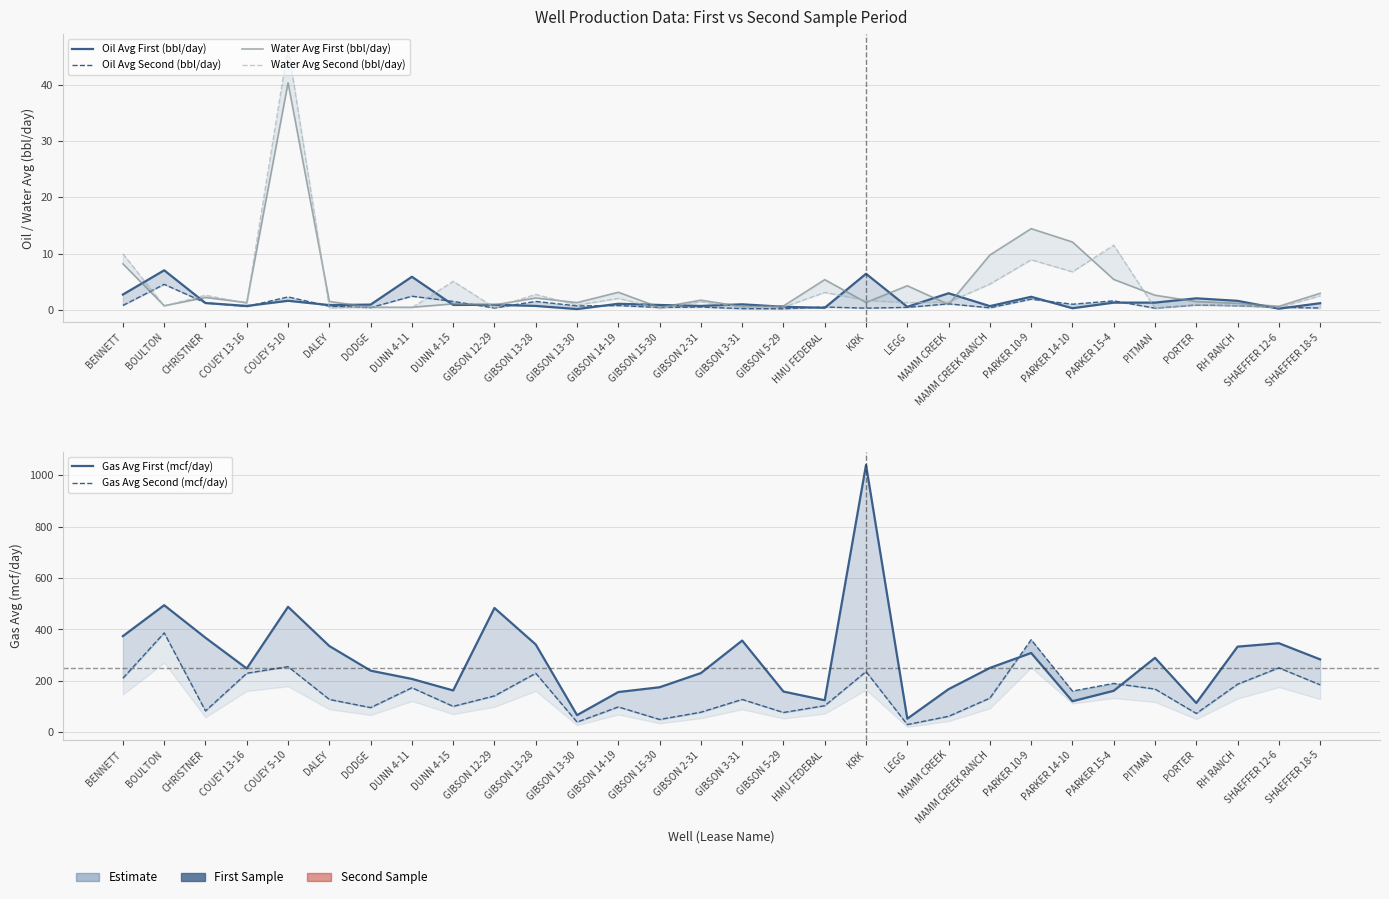

Reading left to right, extract all data points from this chart.

Oil Avg First (bbl/day): 2.7	7.0	1.2	0.7	1.6	0.8	0.9	5.9	0.9	0.9	0.7	0.1	1.1	0.9	0.7	1.0	0.5	0.4	6.4	0.5	2.9	0.7	2.3	0.3	1.3	1.3	2.0	1.6	0.2	1.2
Oil Avg Second (bbl/day): 0.8	4.5	1.2	0.6	2.3	0.7	0.4	2.4	1.5	0.3	1.5	0.7	0.8	0.4	0.5	0.2	0.2	0.5	0.3	0.4	1.1	0.4	1.9	1.0	1.6	0.3	0.9	0.7	0.5	0.3
Water Avg First (bbl/day): 8.2	0.7	2.2	1.3	40.3	1.5	0.4	0.5	1.1	0.9	2.1	1.3	3.1	0.4	1.7	0.6	0.7	5.4	1.3	4.3	1.0	9.7	14.4	12.1	5.4	2.6	1.5	1.2	0.6	2.9
Water Avg Second (bbl/day): 10.0	0.7	2.6	1.2	46.7	0.3	0.5	0.4	5.1	0.4	2.8	0.8	2.0	0.3	1.4	0.5	0.5	3.1	1.7	1.3	1.4	4.6	8.9	6.8	11.5	0.3	0.9	0.7	0.4	2.5
Gas Avg First (mcf/day): 373.9	494.2	367.6	248.0	488.0	335.4	239.6	207.4	162.6	483.4	341.4	66.7	156.4	175.1	230.2	356.6	158.4	124.5	1039.8	52.8	167.6	250.2	308.4	120.7	161.3	289.5	113.8	333.1	346.3	283.4
Gas Avg Second (mcf/day): 210.3	386.5	83.1	229.6	255.3	127.8	96.0	173.2	100.8	141.5	229.6	39.6	98.6	49.8	78.0	127.7	76.9	103.4	236.1	30.0	62.2	132.9	360.0	160.2	190.0	168.1	73.2	187.0	250.6	184.6